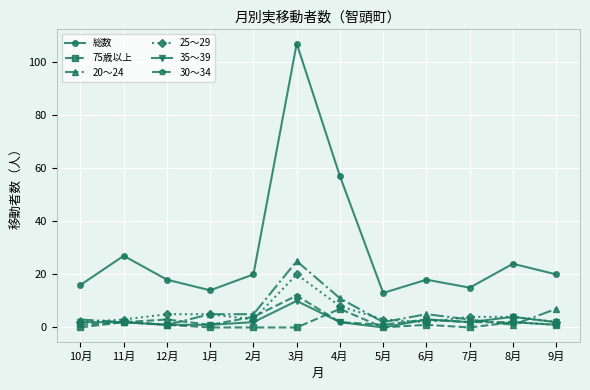

Where is 35～39 nearest to the value 5?

8月